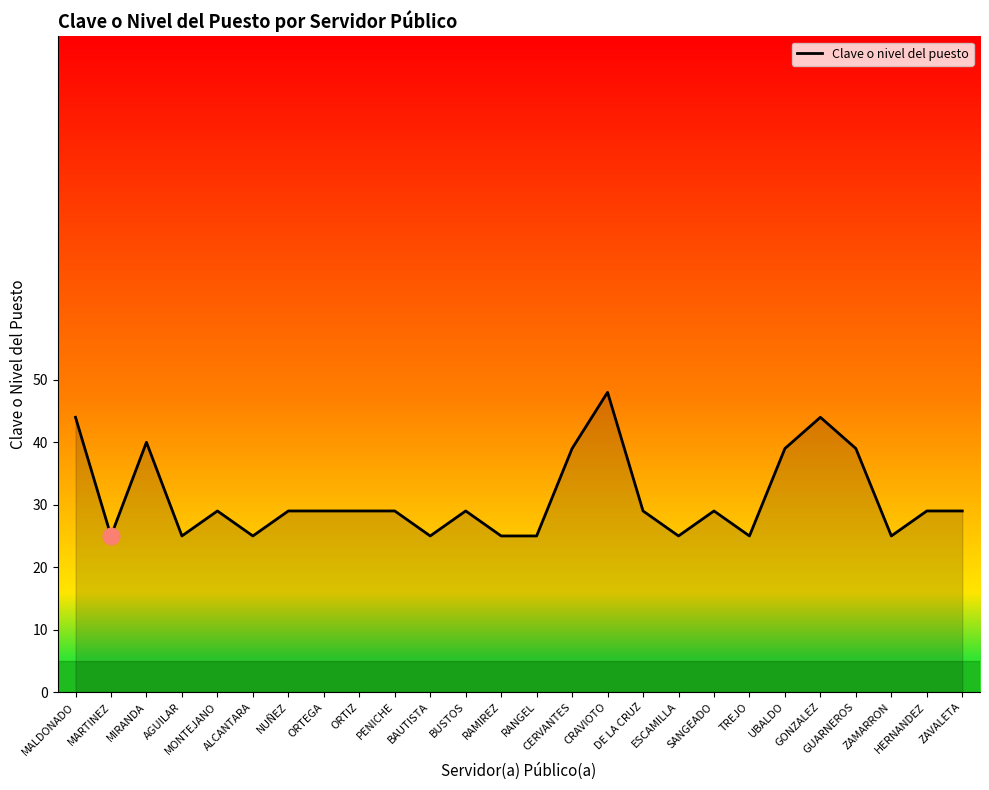

What is the approximate value at RAMIREZ, to the nearest 5?

25